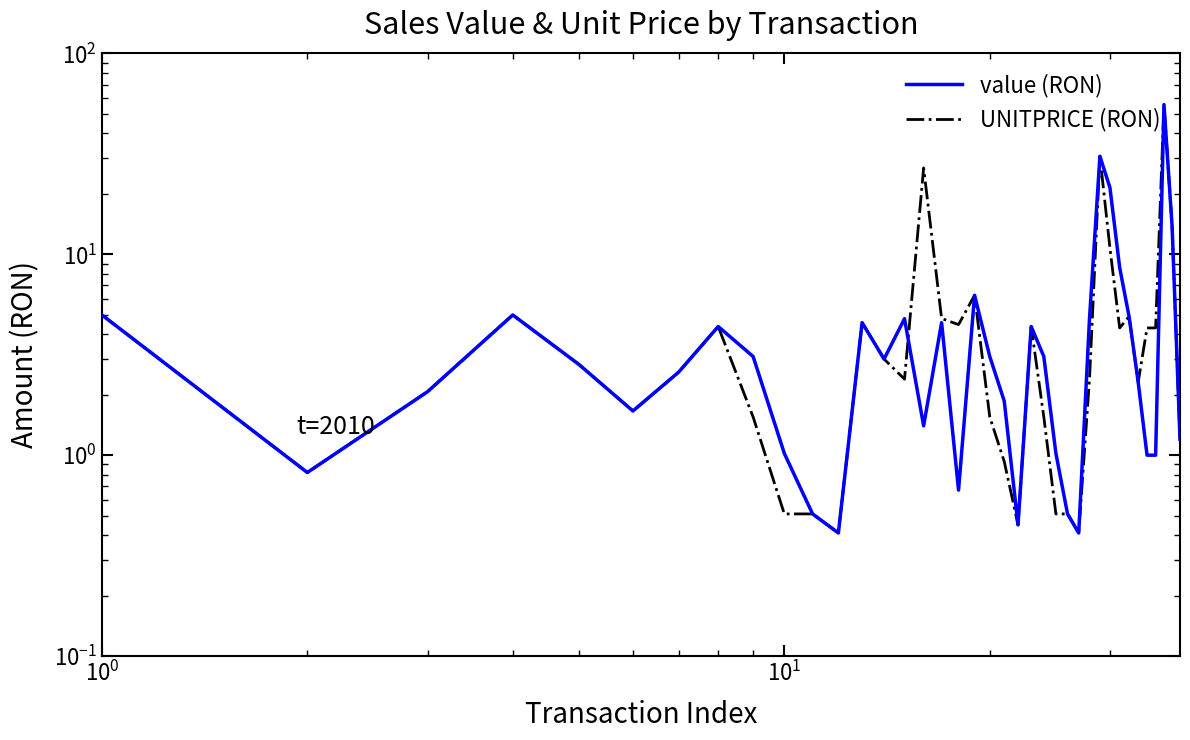

Rank the series by their maximum value, from lowest to highest.

value (RON), UNITPRICE (RON)